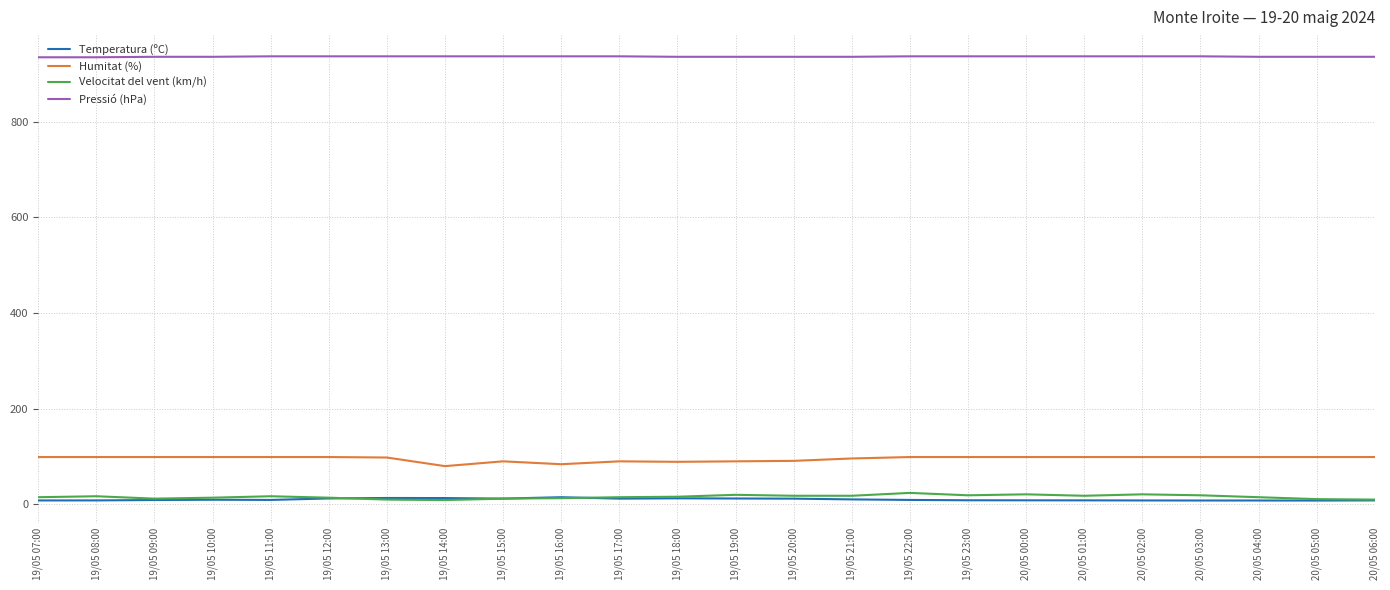

True or false: Pressió (hPa) and Humitat (%) intersect in this chart.

False